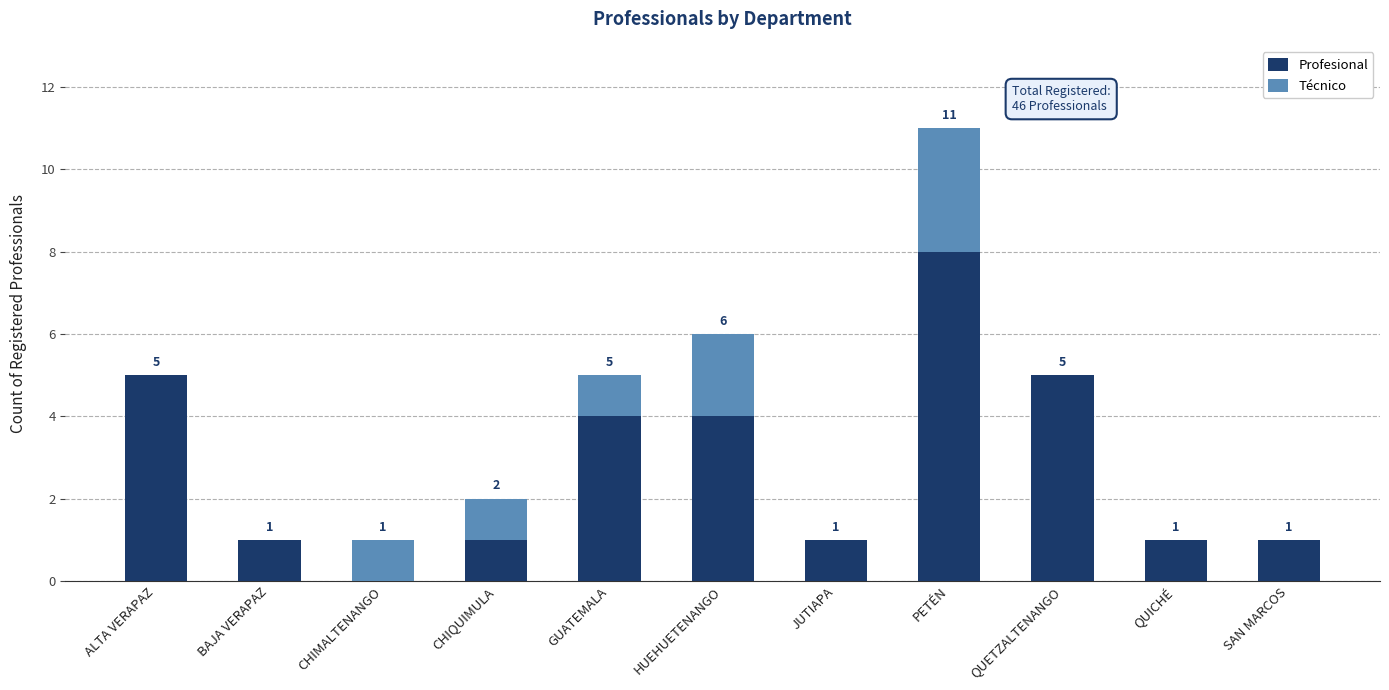

Reading left to right, what are the values for Profesional?

ALTA VERAPAZ=5	BAJA VERAPAZ=1	CHIMALTENANGO=0	CHIQUIMULA=1	GUATEMALA=4	HUEHUETENANGO=4	JUTIAPA=1	PETÉN=8	QUETZALTENANGO=5	QUICHÉ=1	SAN MARCOS=1